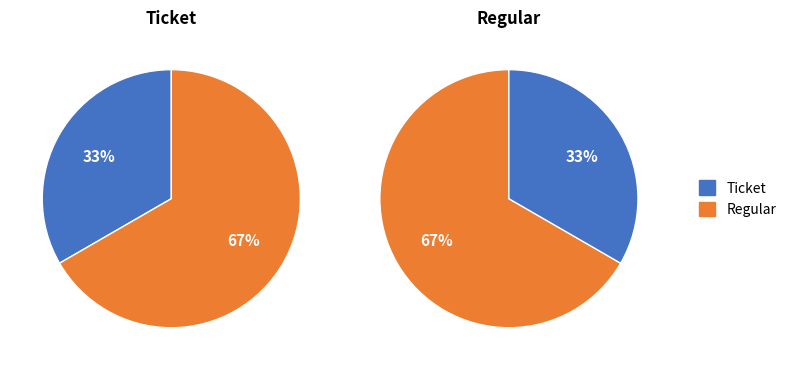

How many segments does this pie chart have?

2